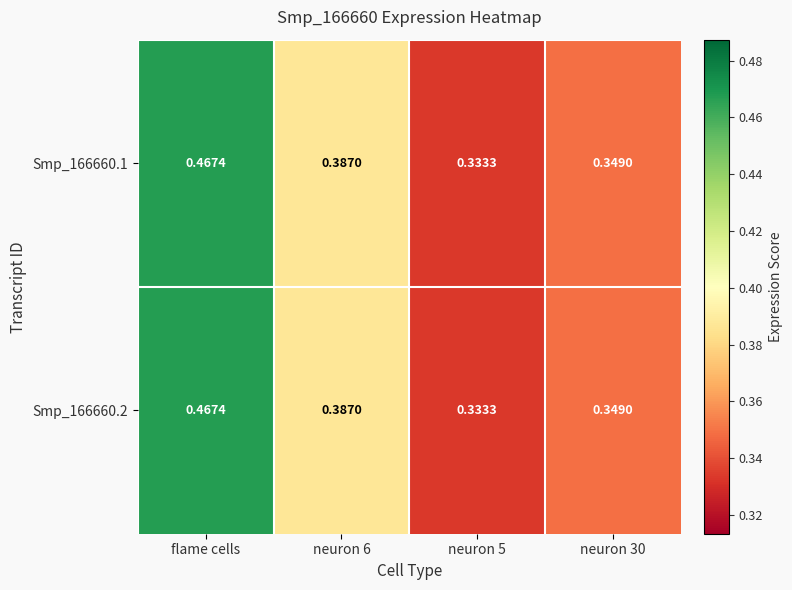

At which category is the sum across all series the highest?

flame cells